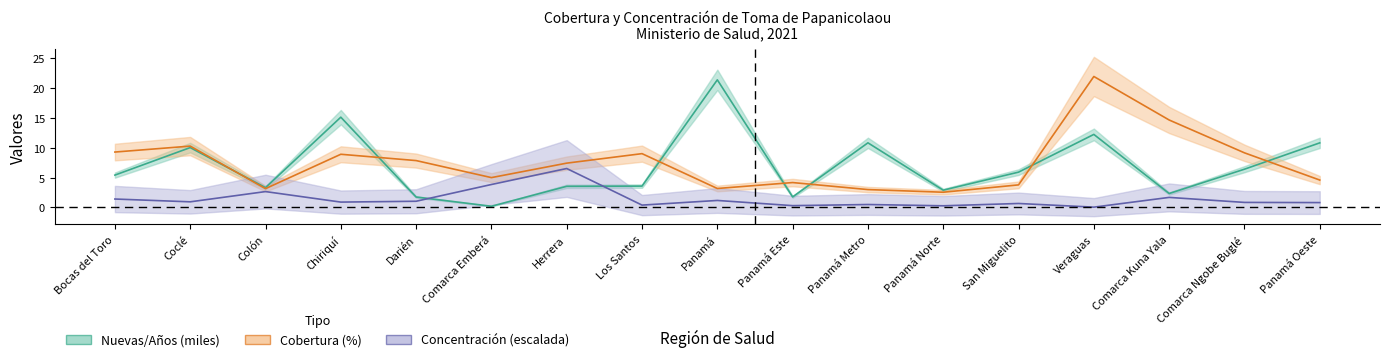

True or false: Nuevas/Años has a value of 15.1 at Chiriquí.

True